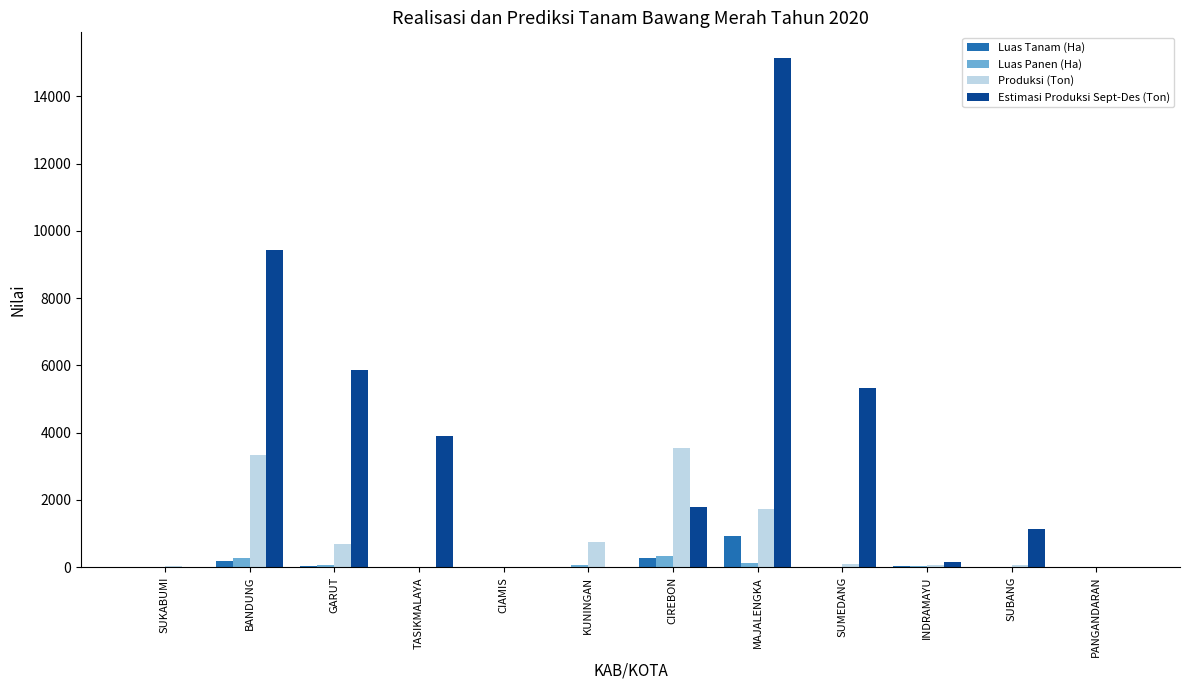

True or false: Produksi (Ton) has a value of 1741.9 at MAJALENGKA.

True